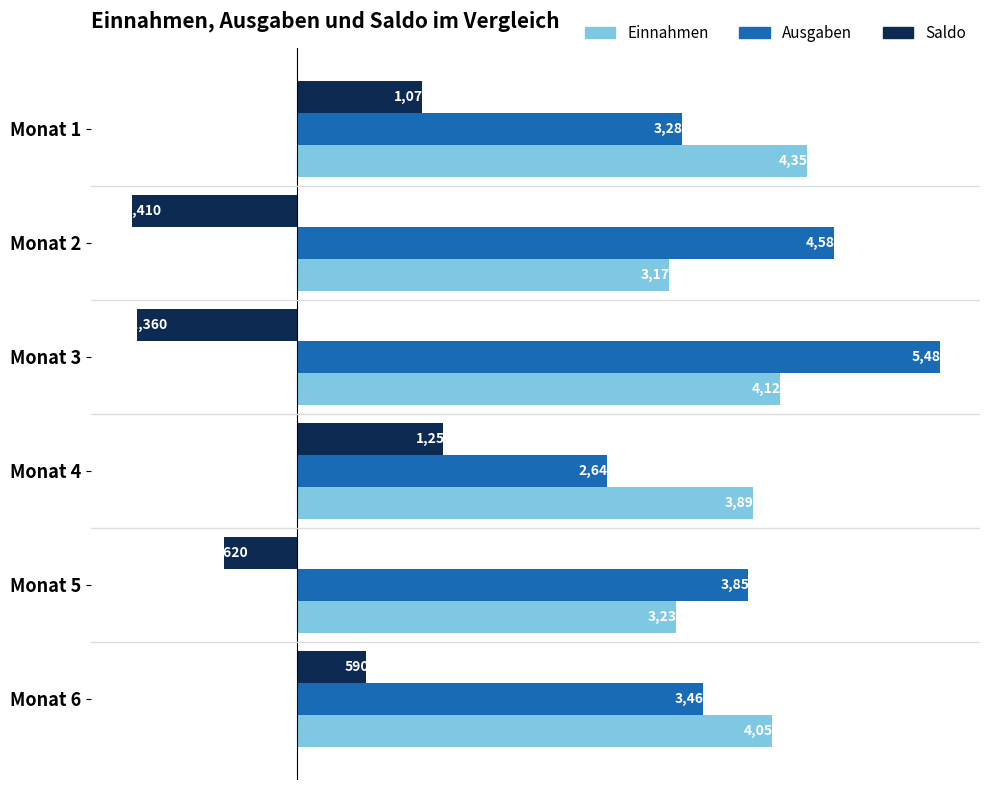

Which series has the largest range (max minus min)?

Ausgaben